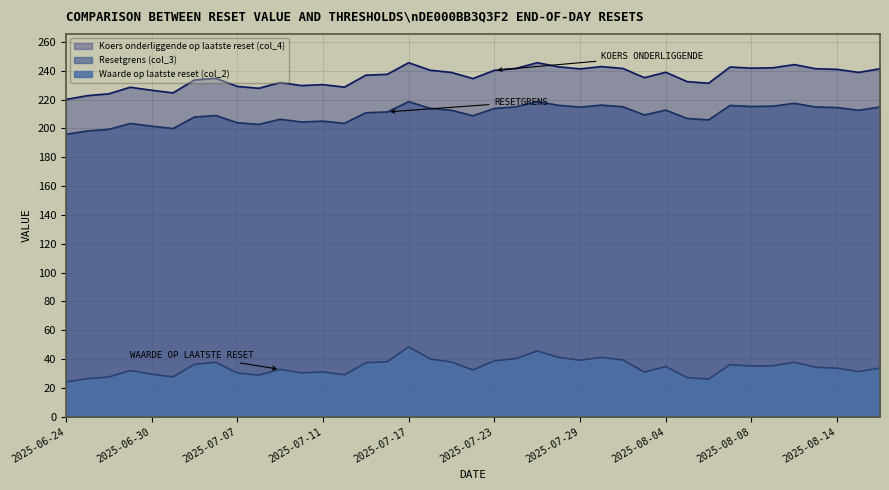

True or false: Resetgrens (col_3) and Waarde op laatste reset (col_2) intersect in this chart.

False